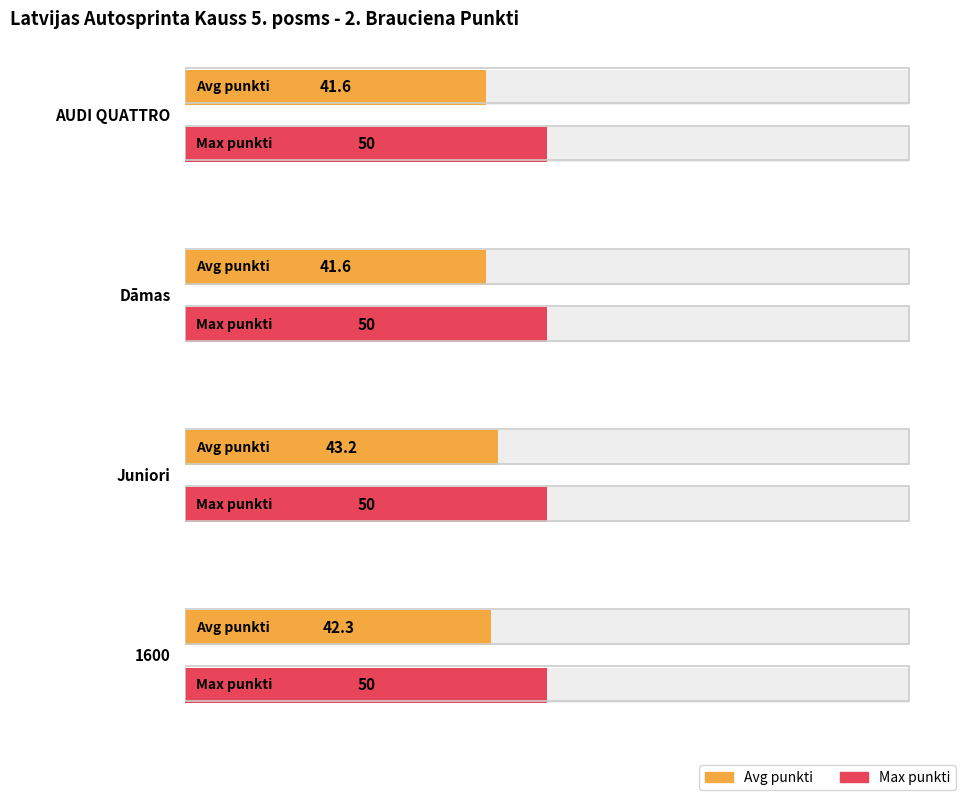

Where is Rank_score nearest to the value 43?

2